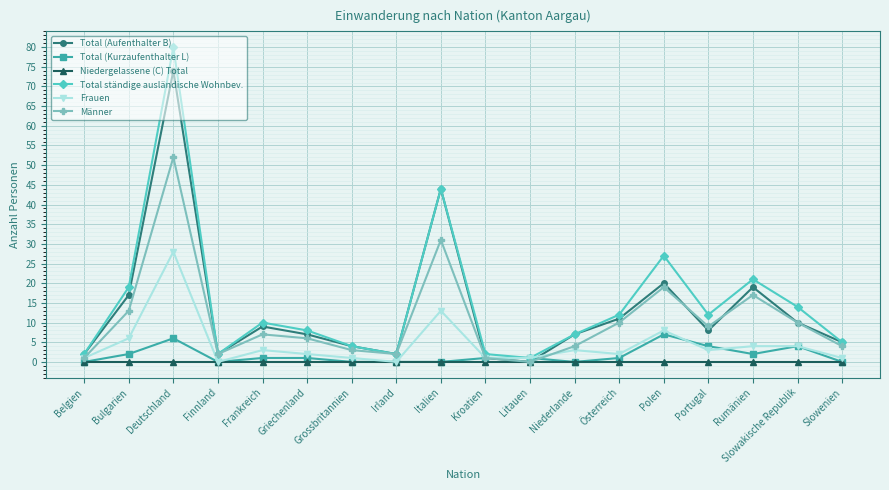

Where is the first local minimum for Männer?

Finnland